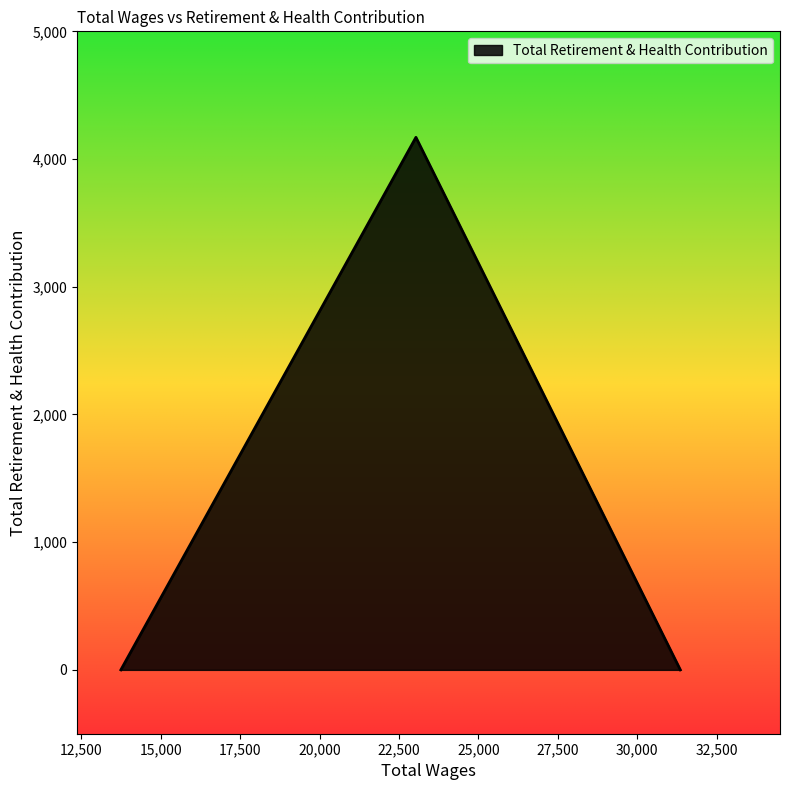

Is this an area chart (filled region under the line)?

No